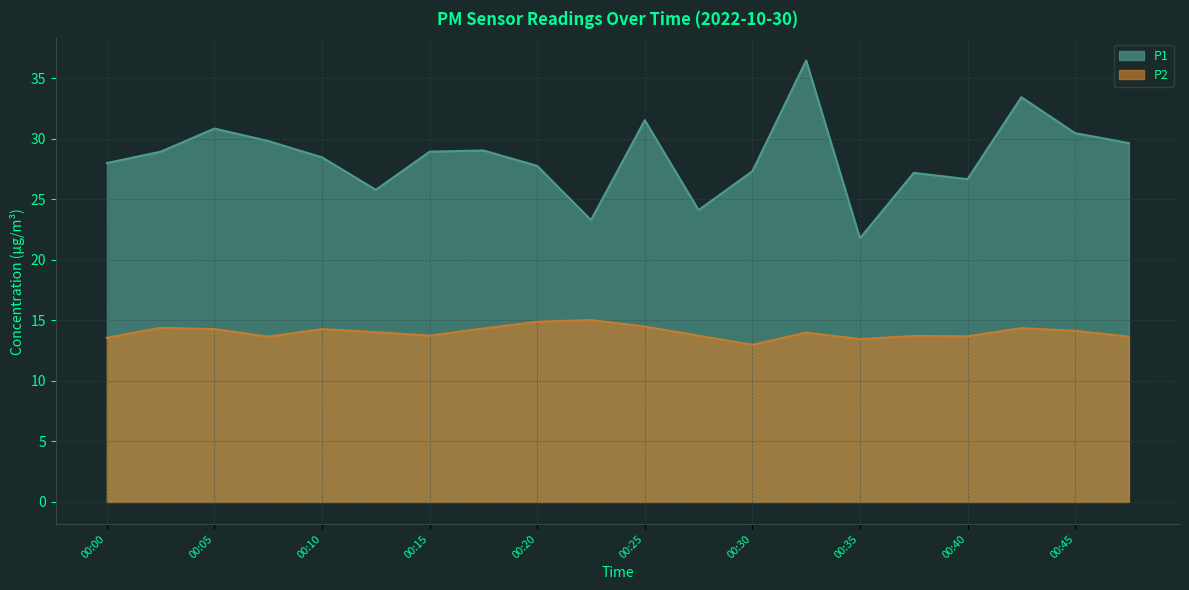

Between 00:18 and 00:00, which is larger?

00:18